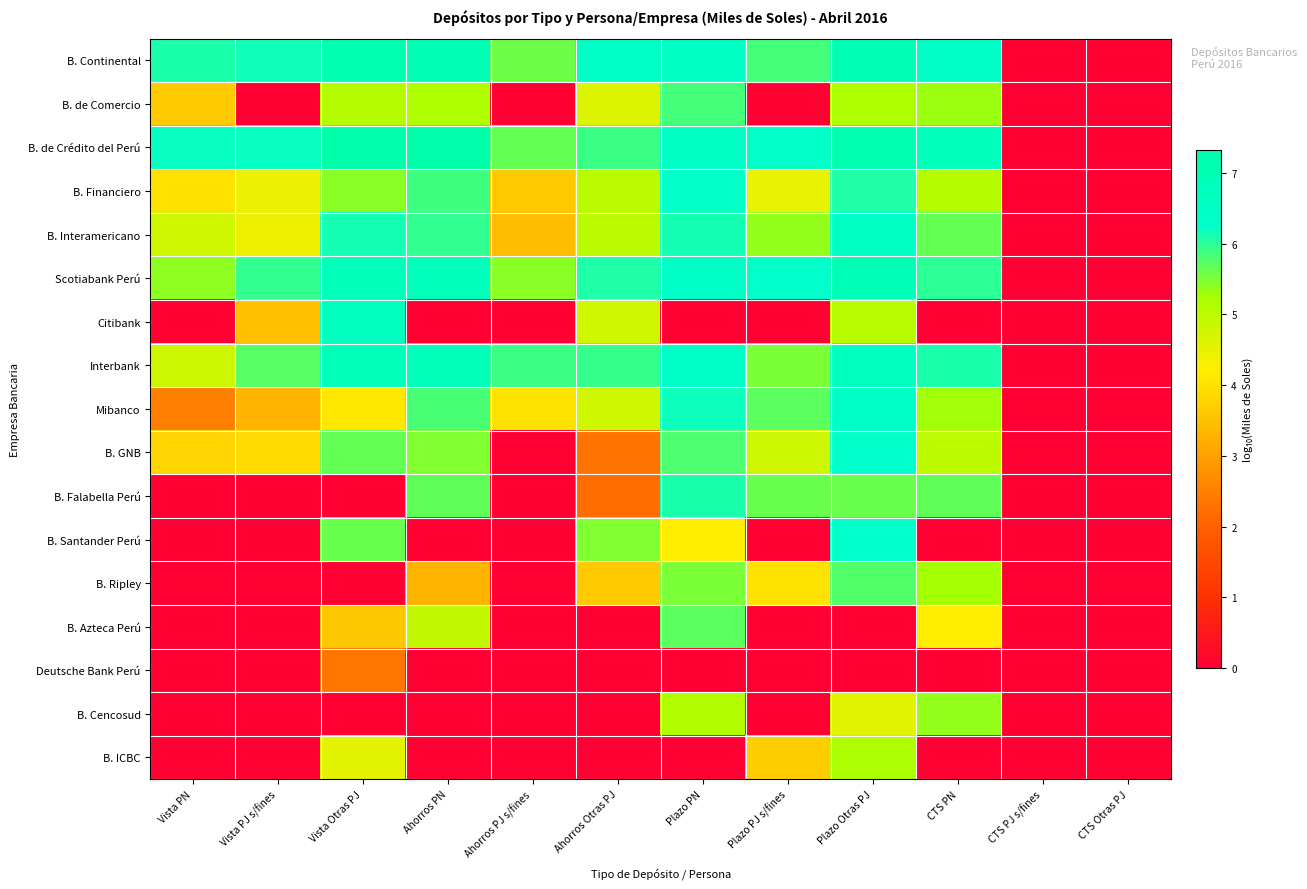

Which series has the widest spread of values?

B. de Crédito del Perú